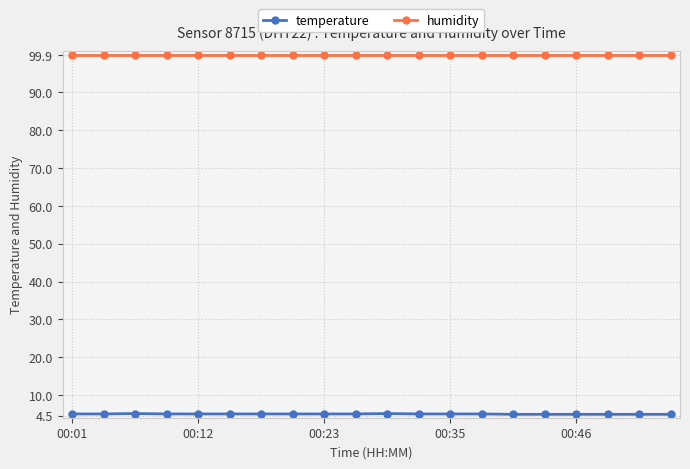

What is the sum of all temperature values?

99.6